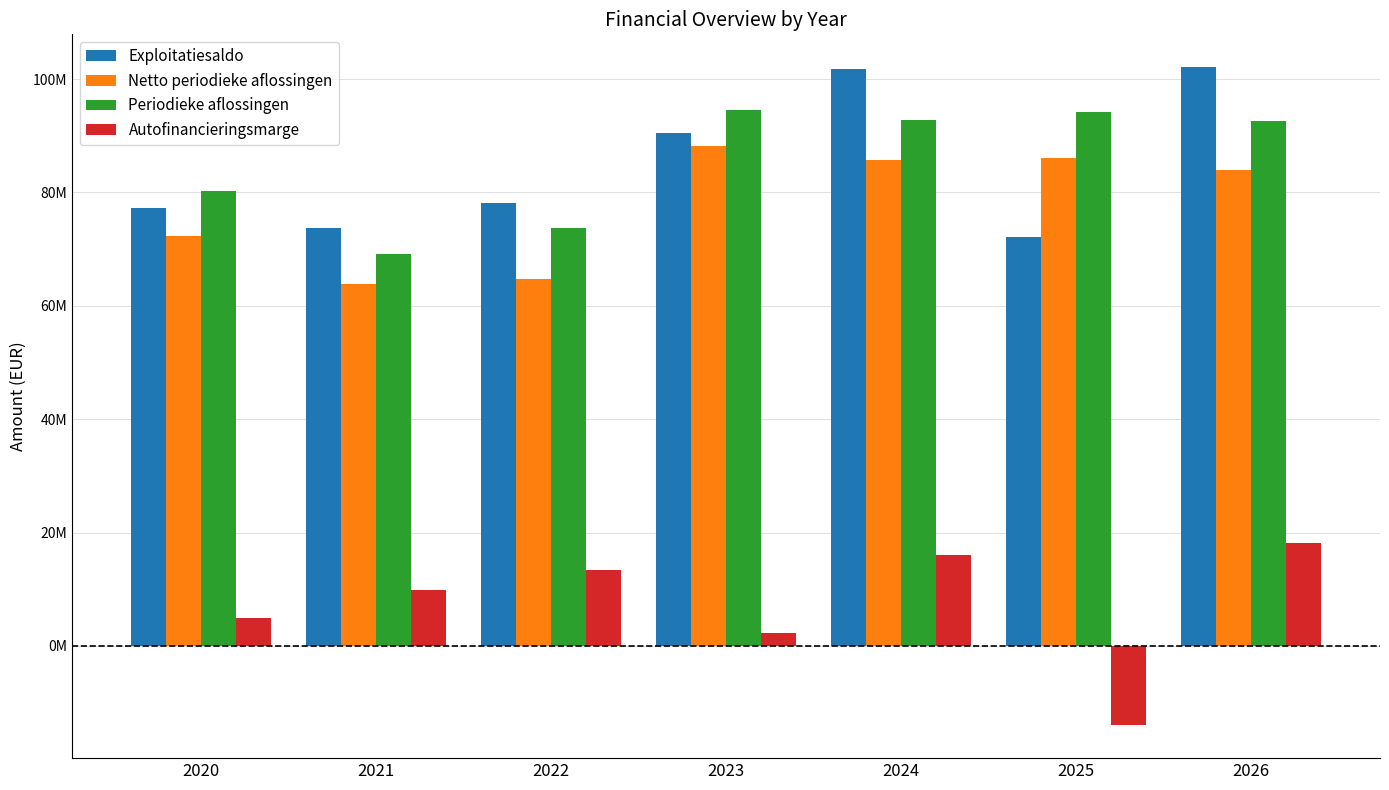

Rank the series at 2024 from highest to lowest value.

Exploitatiesaldo, Periodieke aflossingen, Netto periodieke aflossingen, Autofinancieringsmarge